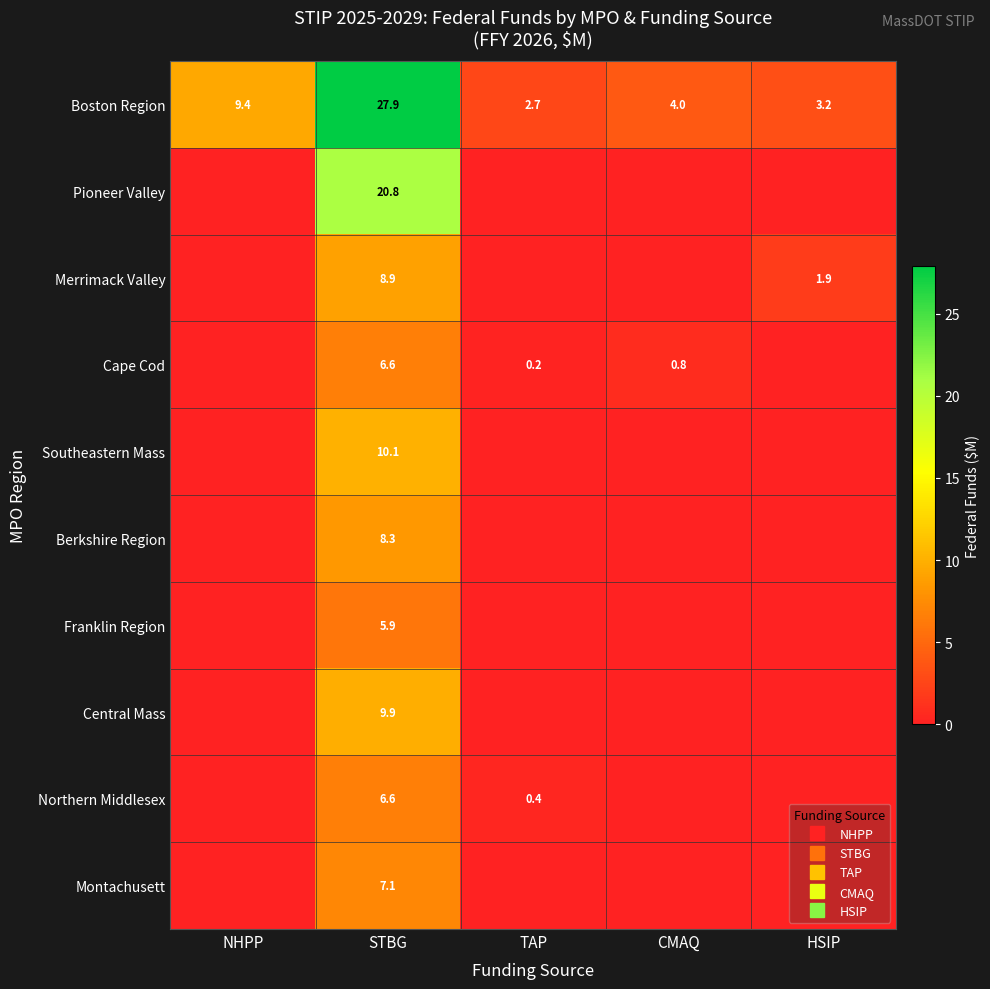

True or false: Merrimack Valley has a value of 14.5 at STBG.

False